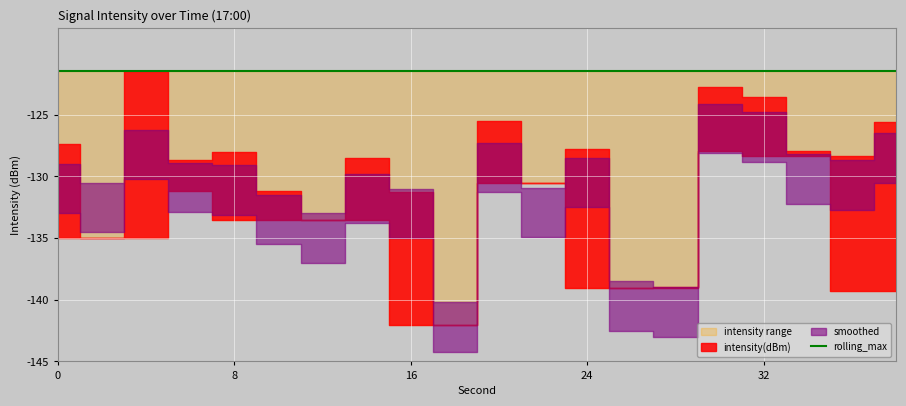

What is the sum of the rolling_min values at 10 and 18?

-275.6